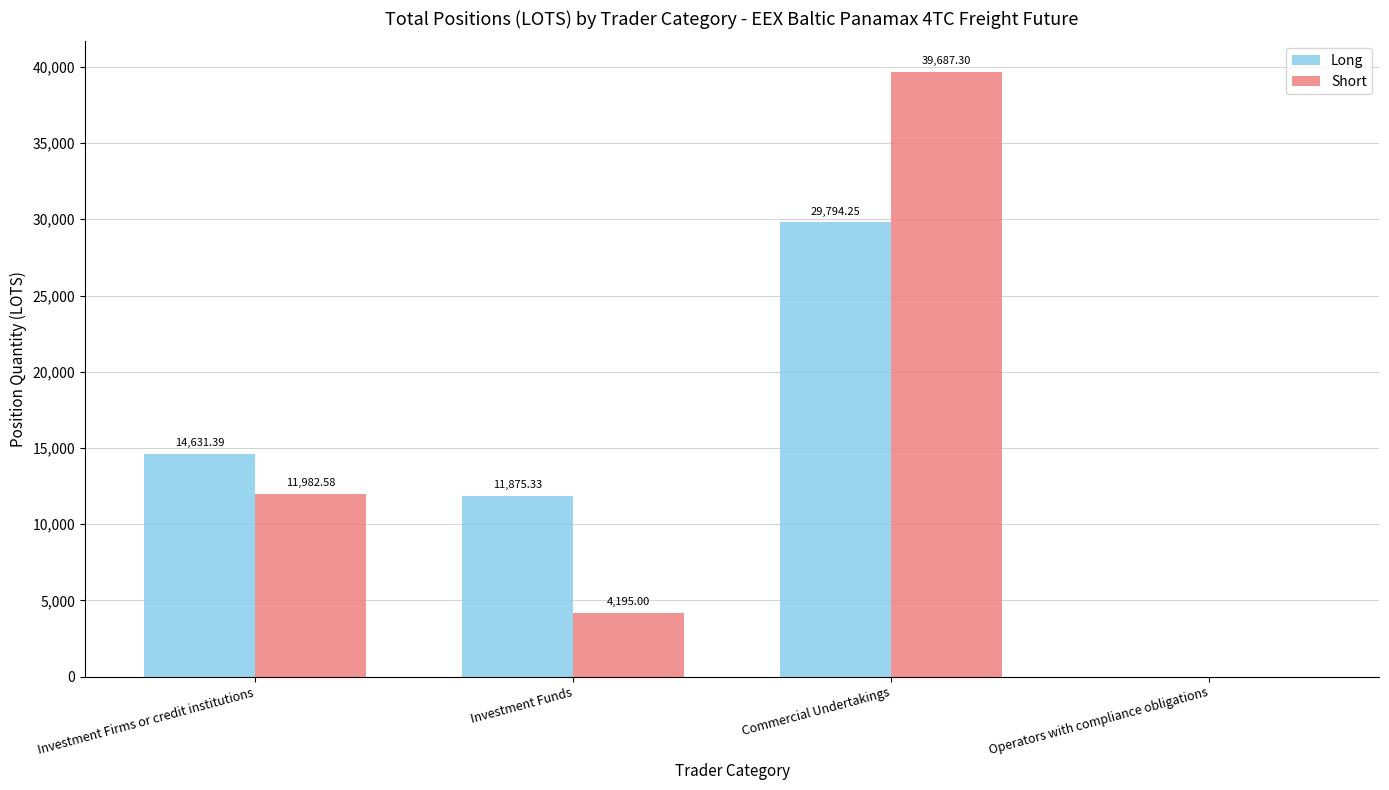

What is the sum of all Long values?

56301.0